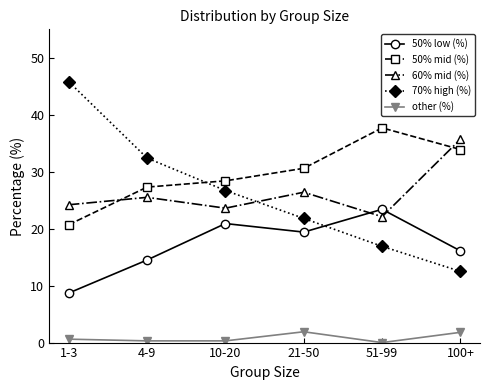

How many lines are shown in the chart?

5